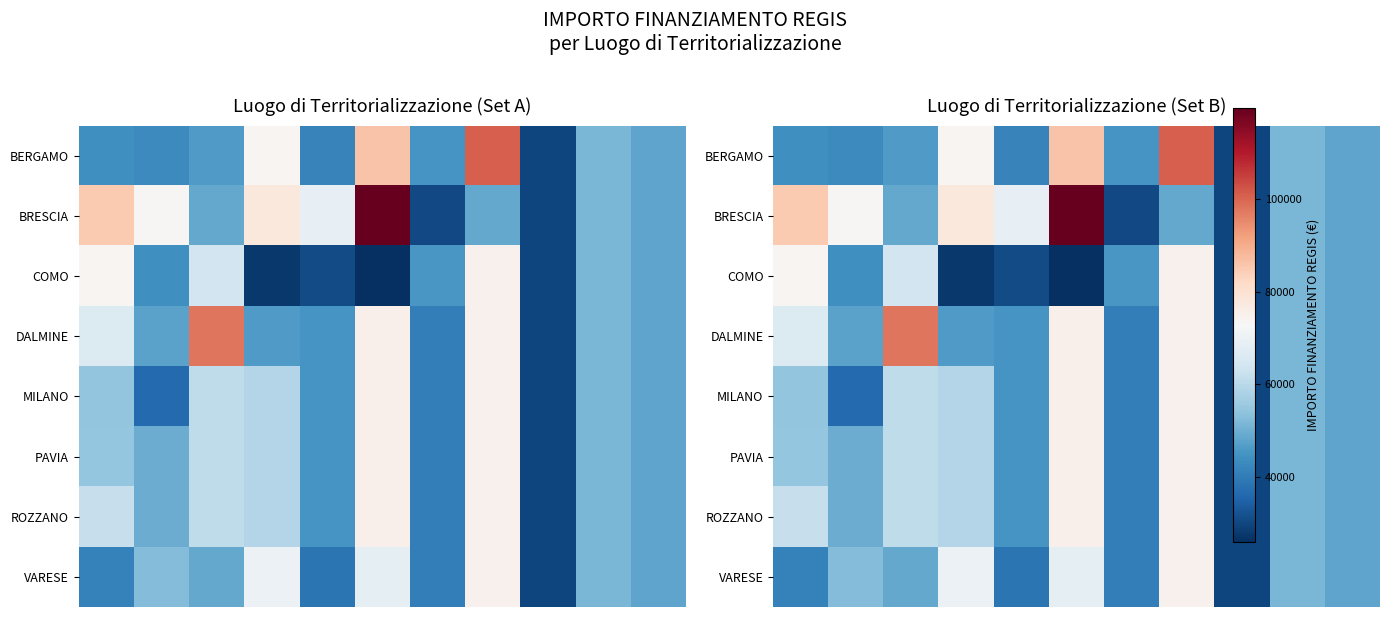

Which series has the largest total across all categories?

BRESCIA